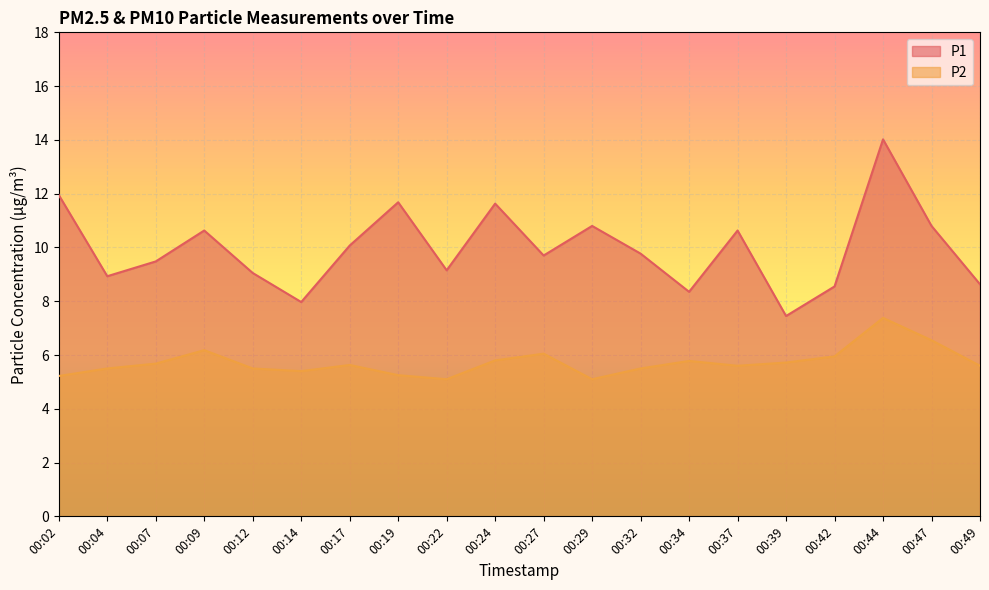

Between 00:12 and 00:19, which series saw the biggest shift?

P1